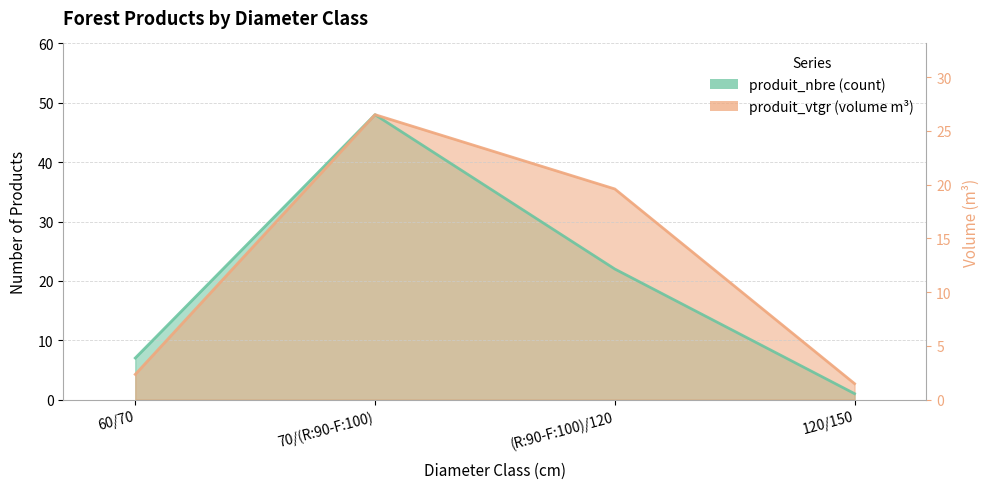

Does the chart have visible grid lines?

Yes